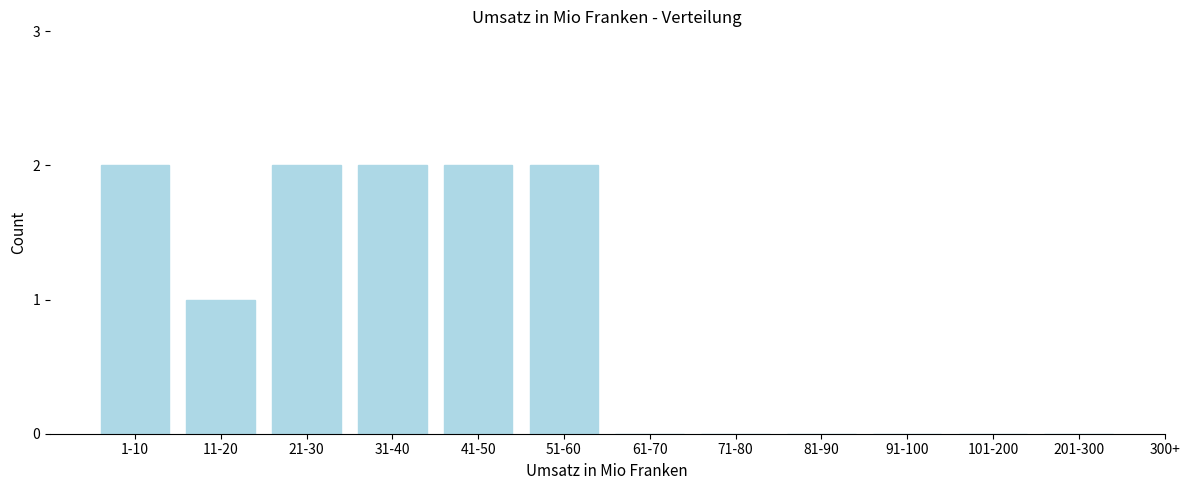

Reading right to left, extract all data points from this chart.

201-300=0	101-200=0	91-100=0	81-90=0	71-80=0	61-70=0	51-60=2	41-50=2	31-40=2	21-30=2	11-20=1	1-10=2